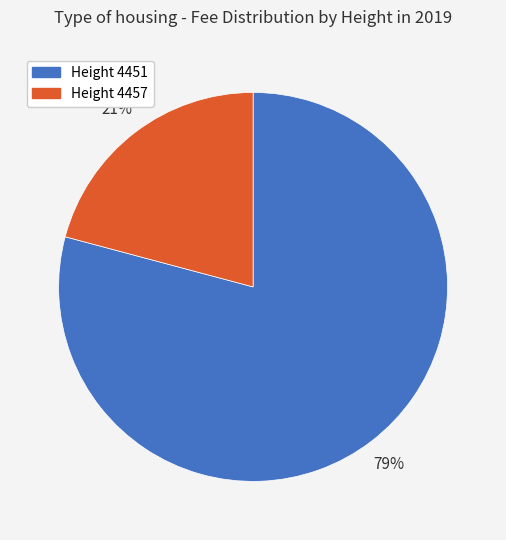

To the nearest percent, what percentage of the pie is Height 4457?

21%